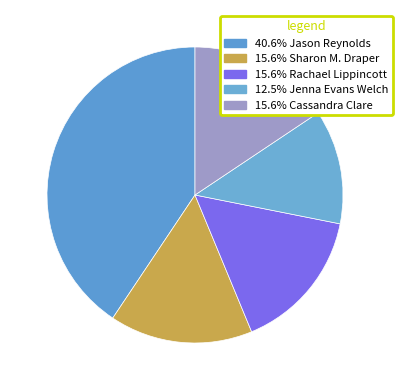

How many slices are in this pie chart?

5